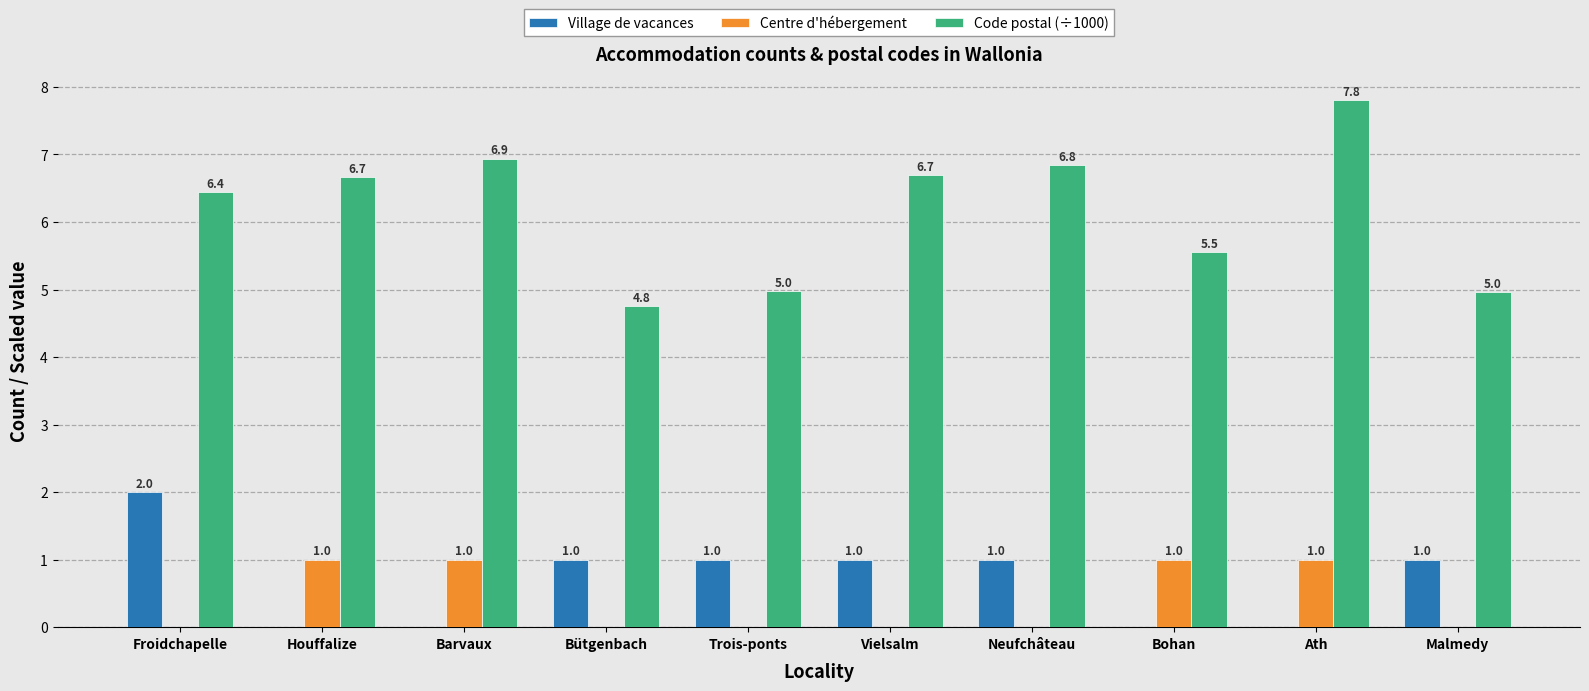

How many data points does each series have?

10